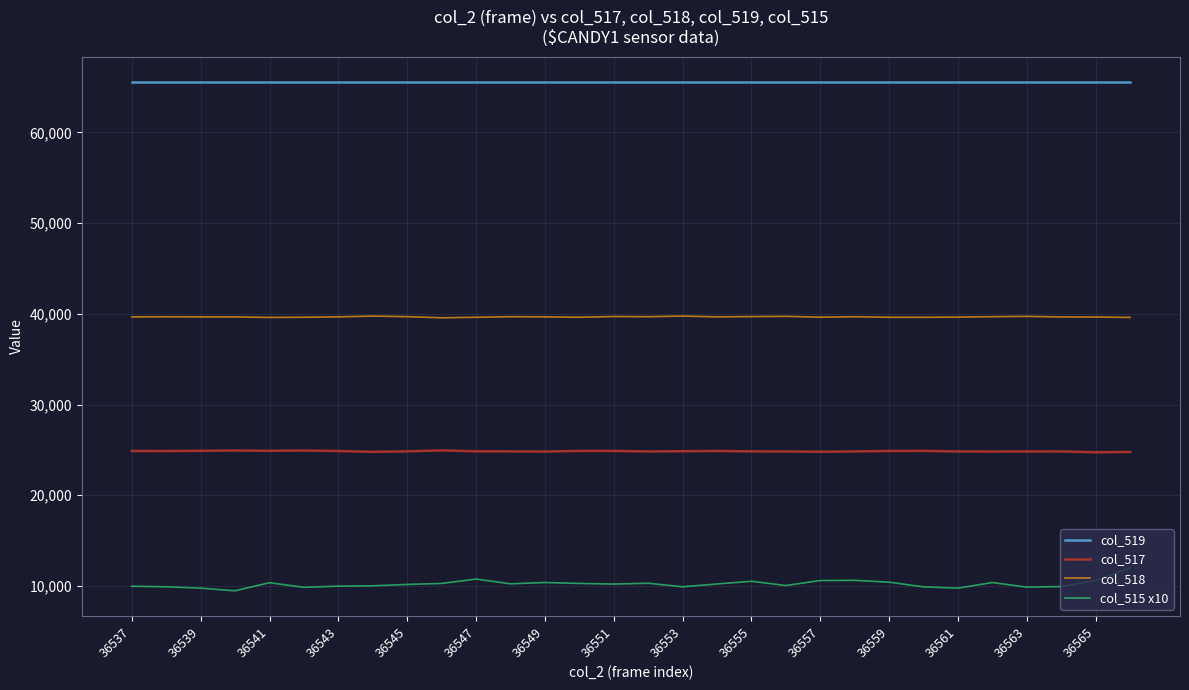

What is the lowest value of the col_519 series?

65535